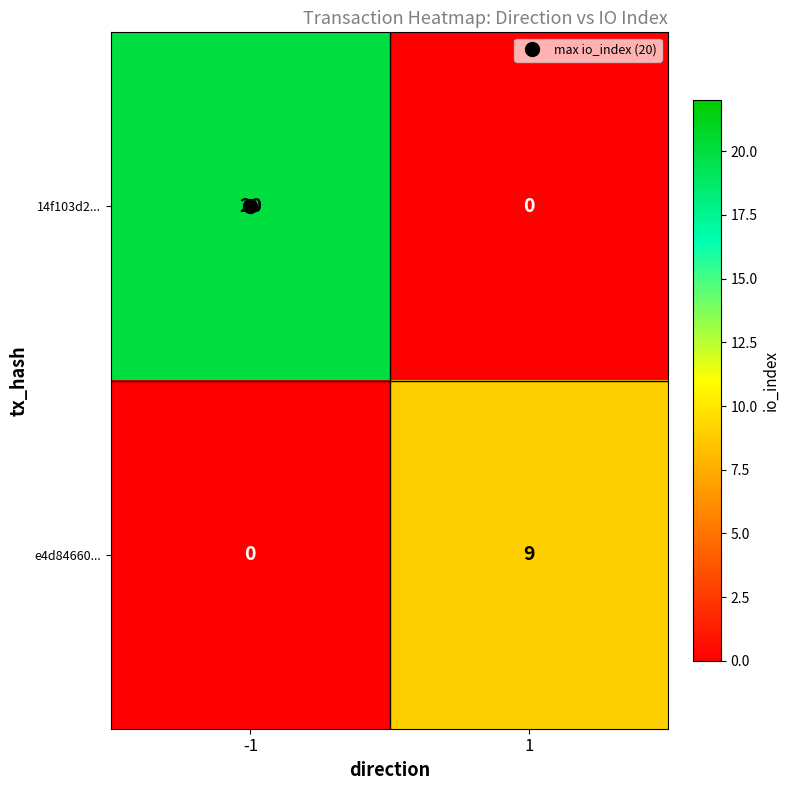

Which series has the largest range (max minus min)?

14f103d2...